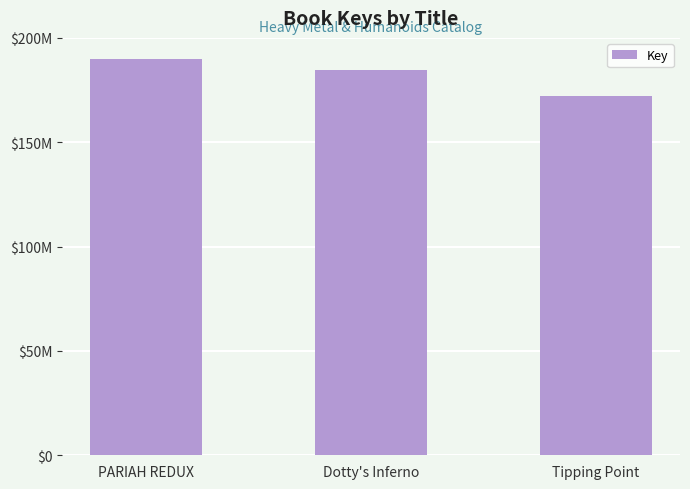

Read the value at PARIAH REDUX.

189778948